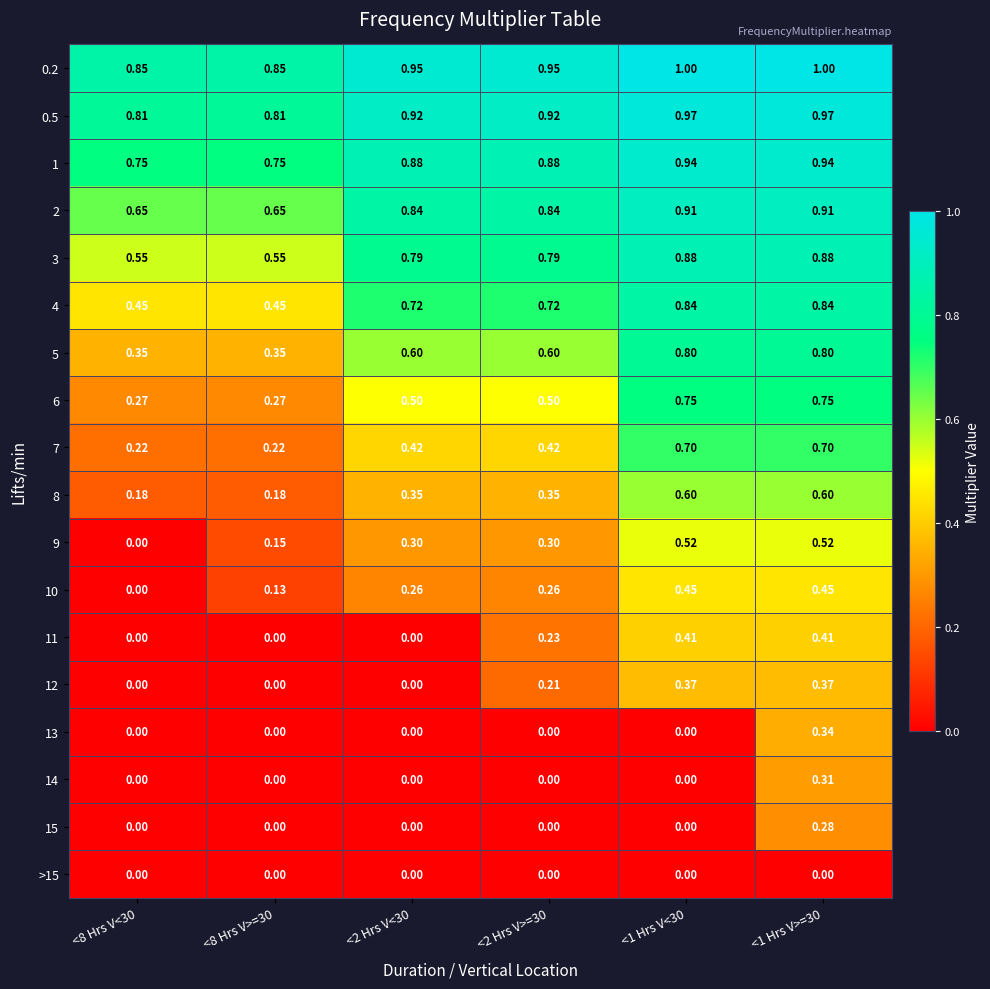

Is the value of 10 at <1 Hrs V<30 greater than the value of 12 at <2 Hrs V>=30?

Yes